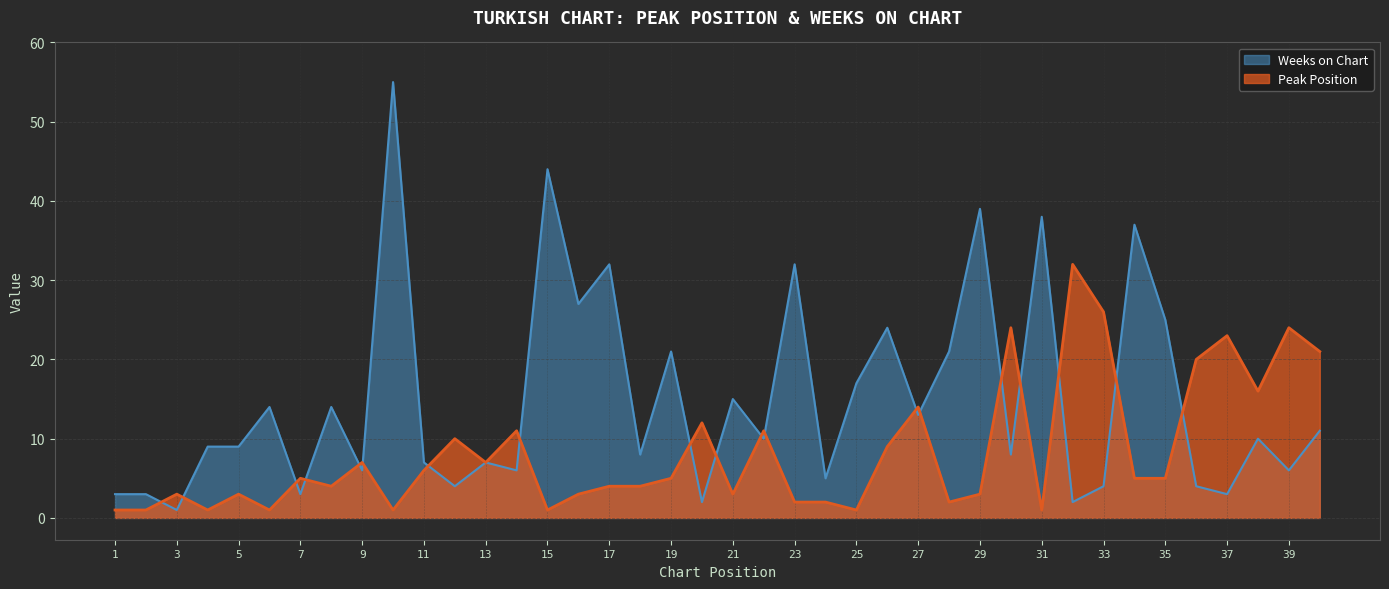

Reading left to right, transcribe all the data shown in this chart.

Peak Position: 1	1	3	1	3	1	5	4	7	1	6	10	7	11	1	3	4	4	5	12	3	11	2	2	1	9	14	2	3	24	1	32	26	5	5	20	23	16	24	21
Weeks on Chart: 3	3	1	9	9	14	3	14	6	55	7	4	7	6	44	27	32	8	21	2	15	10	32	5	17	24	13	21	39	8	38	2	4	37	25	4	3	10	6	11